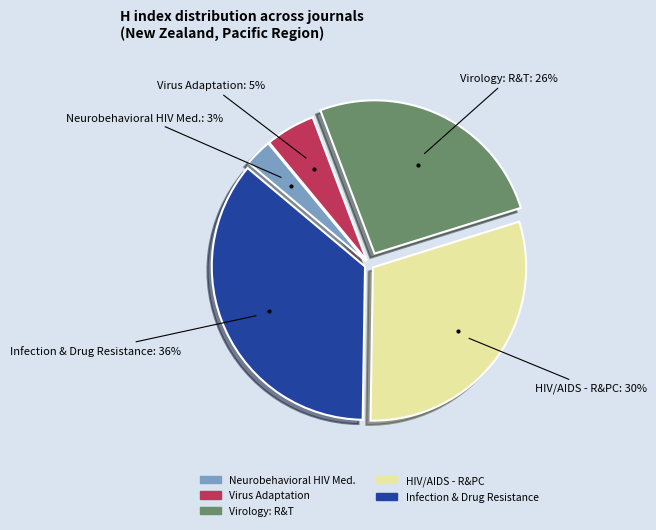

Does any single category account for the majority?

No